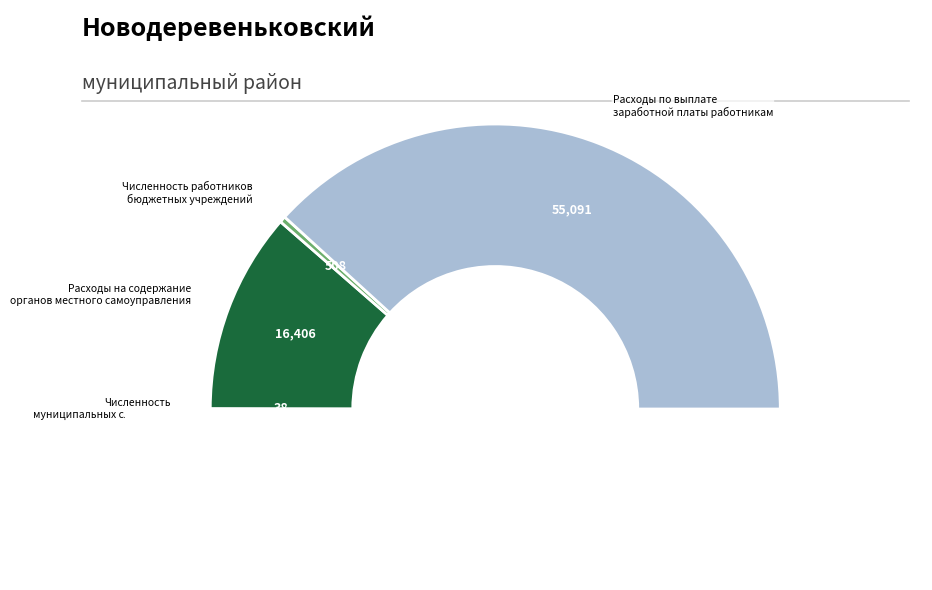

Which slice is the smallest?

Численность муниципальных служащих